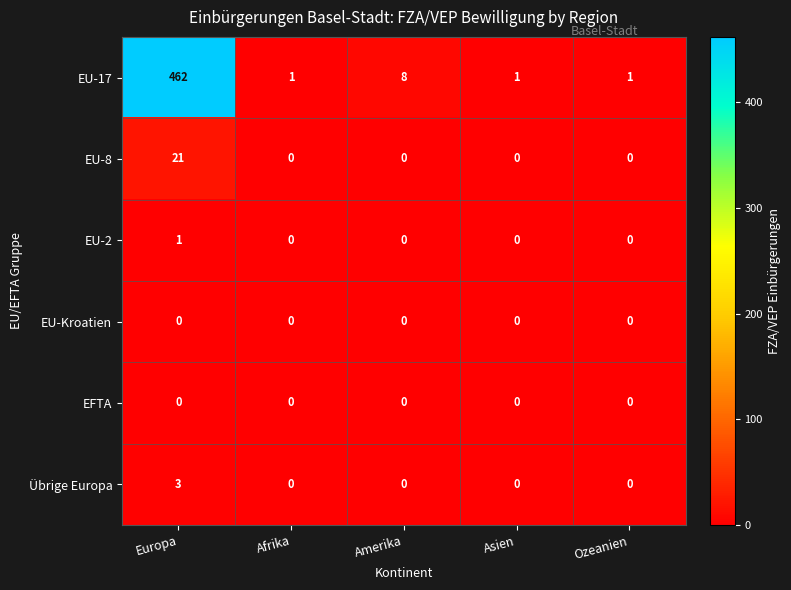

What is the total value across all series at Afrika?

1